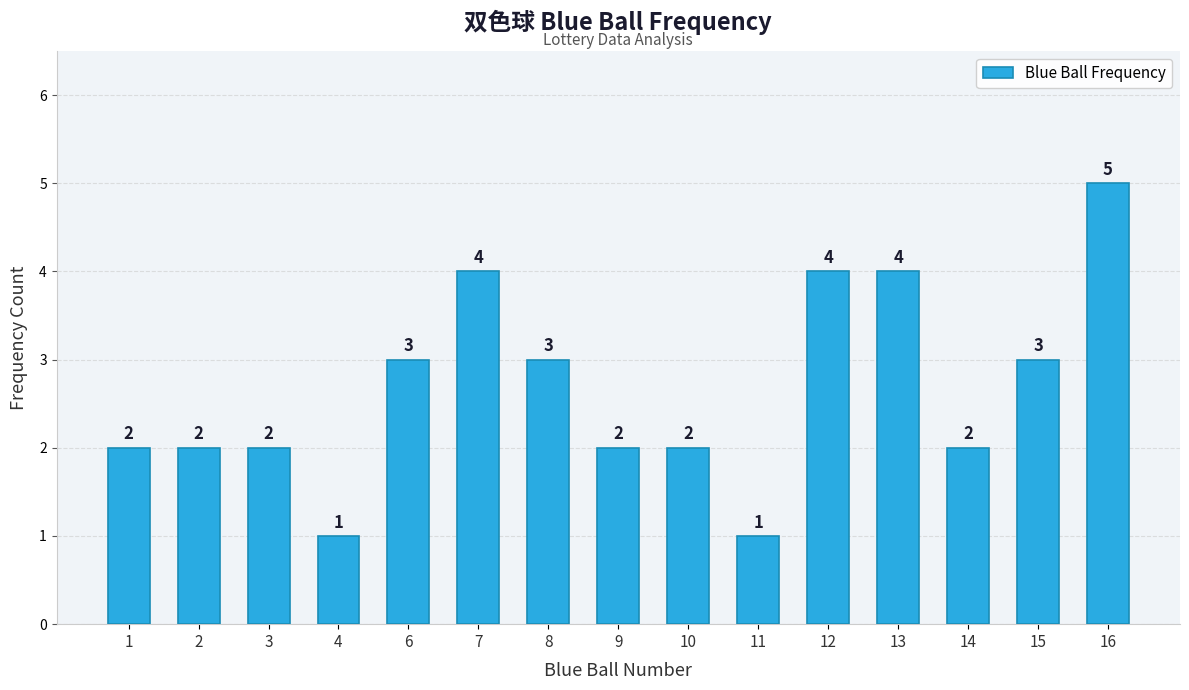

What is the smallest value displayed?

1